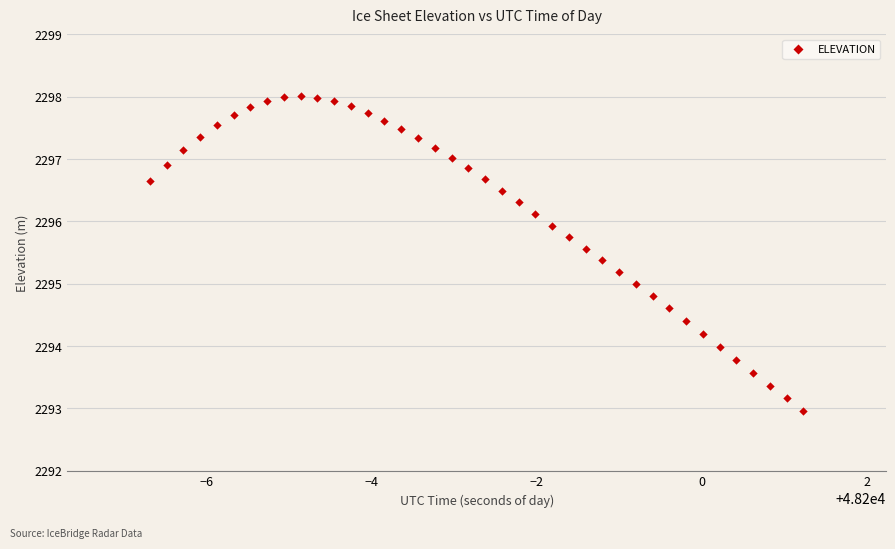

What is the range of X values (max minus min)?

7.9